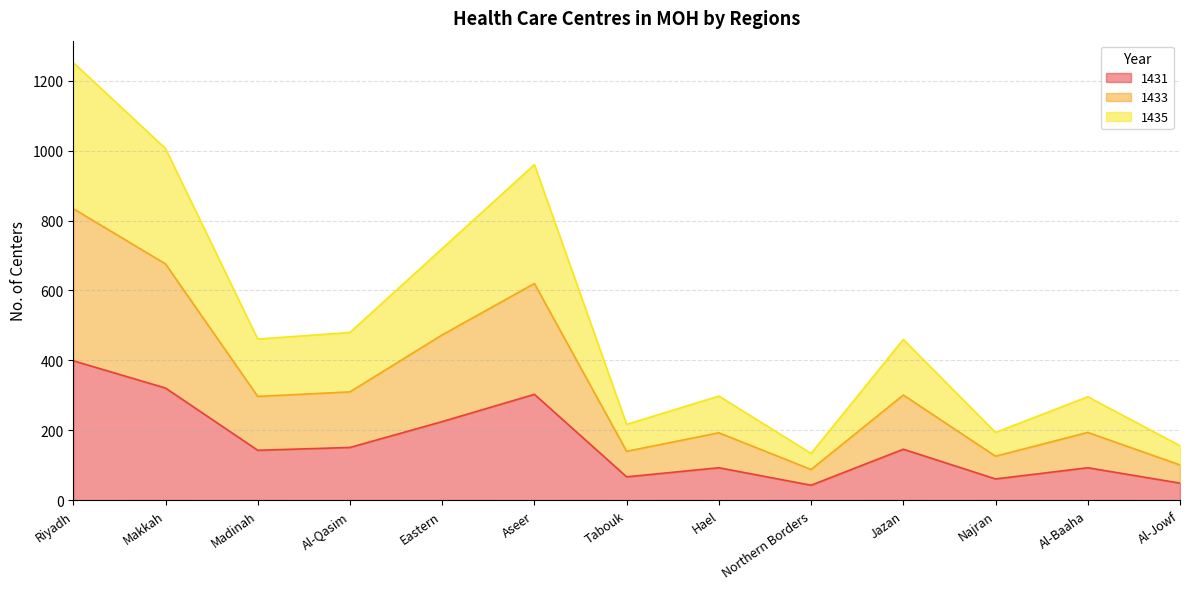

What is the total value across all series at Al-Qasim?

480